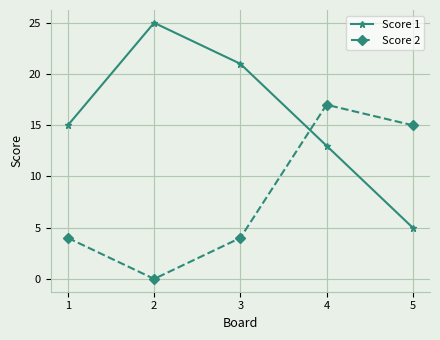

How many lines are shown in the chart?

2